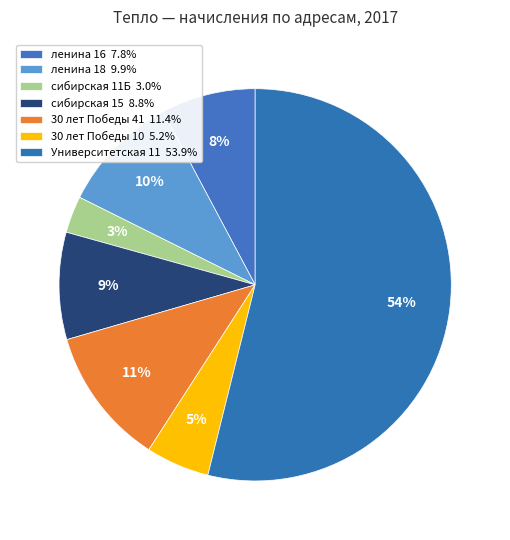

To the nearest percent, what is the difference between the largest and smallest slice percentages?

51%